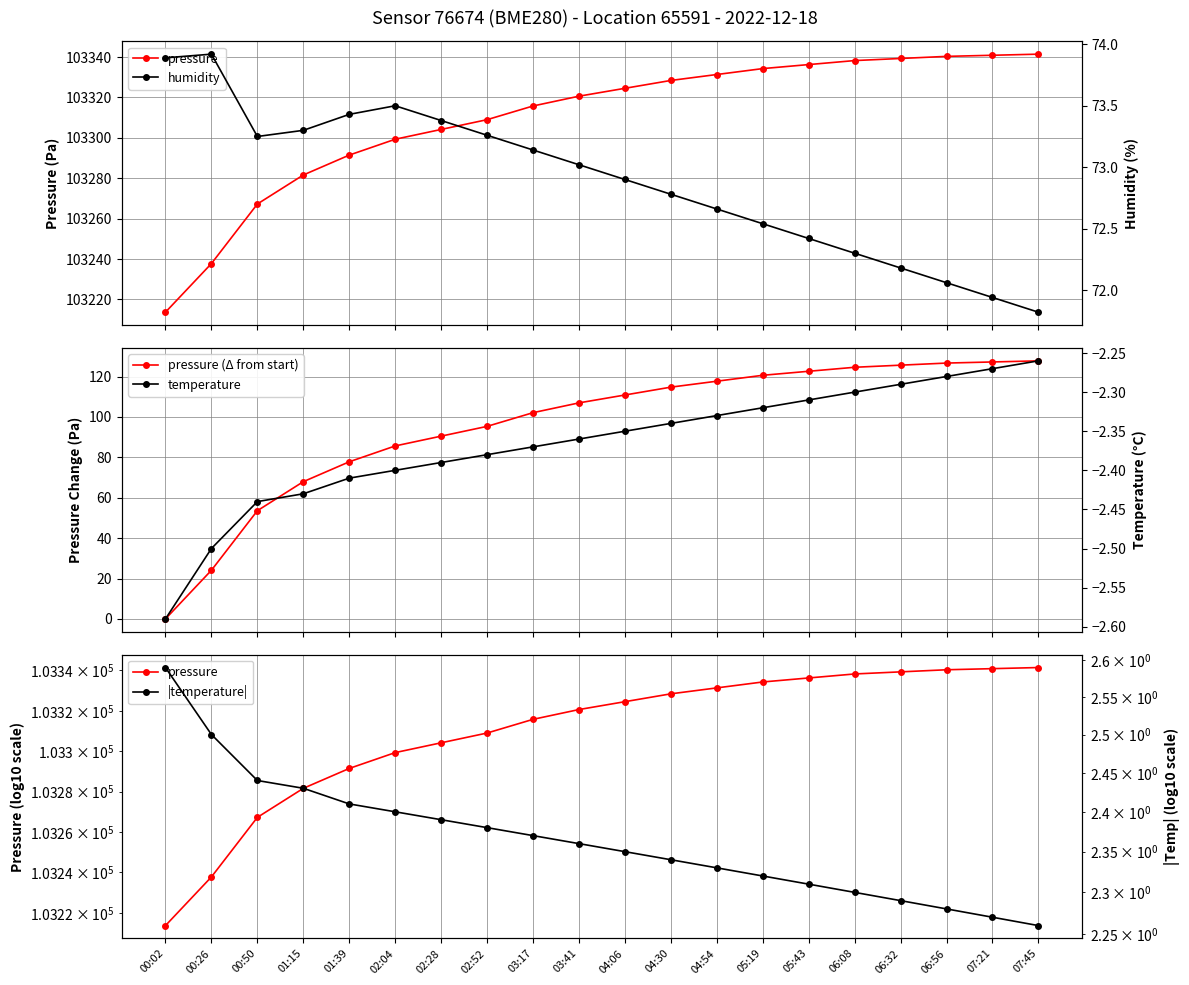

At which category is the sum across all series the highest?

07:45